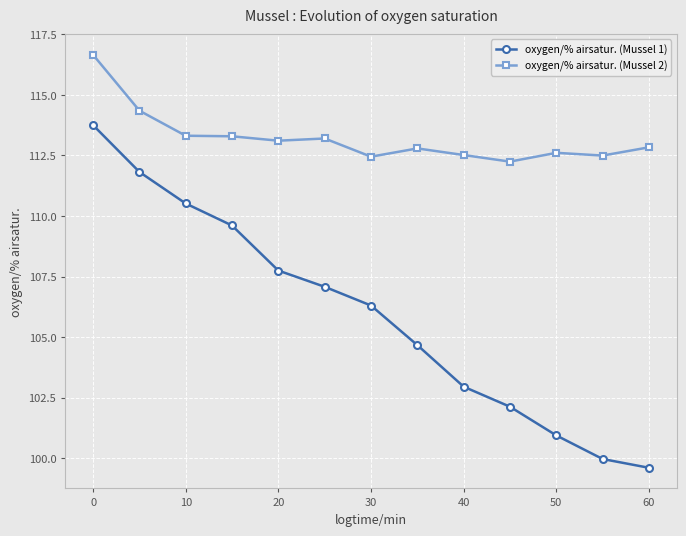

Does the chart display data point markers on the line(s)?

Yes